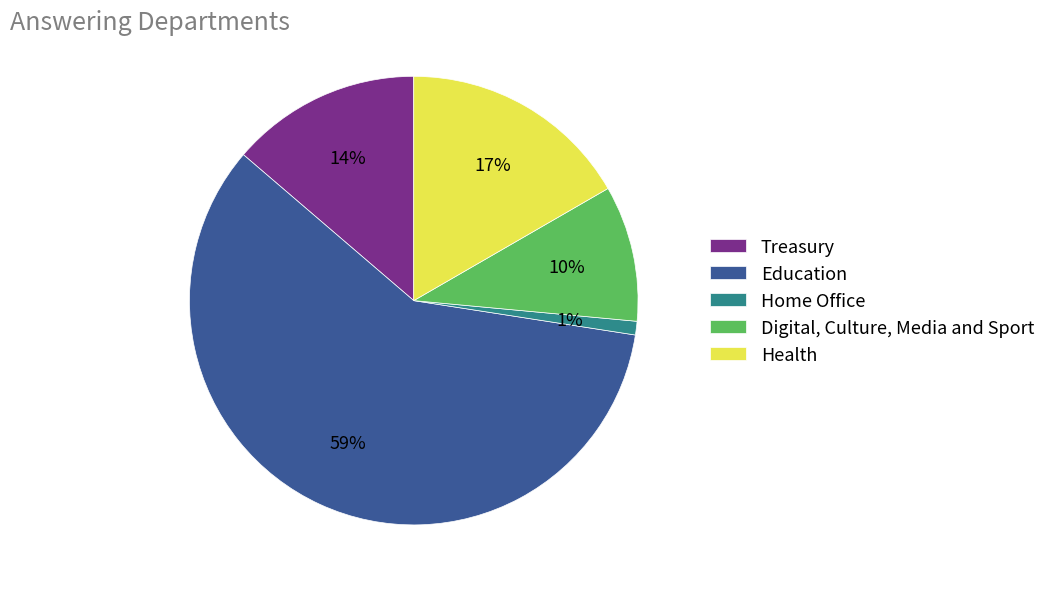

Which slice is the smallest?

Home Office